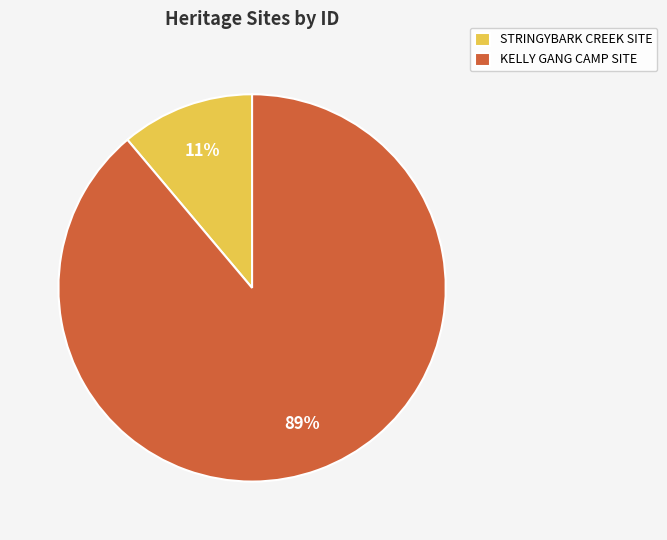

To the nearest percent, what is the difference between the STRINGYBARK CREEK SITE and KELLY GANG CAMP SITE slice percentages?

78%